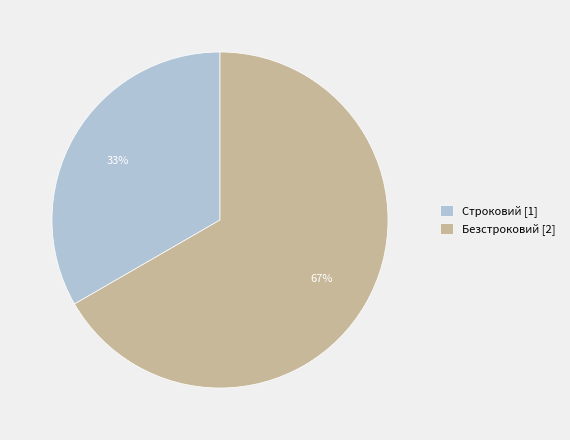

To the nearest percent, what portion does Безстроковий represent?

67%